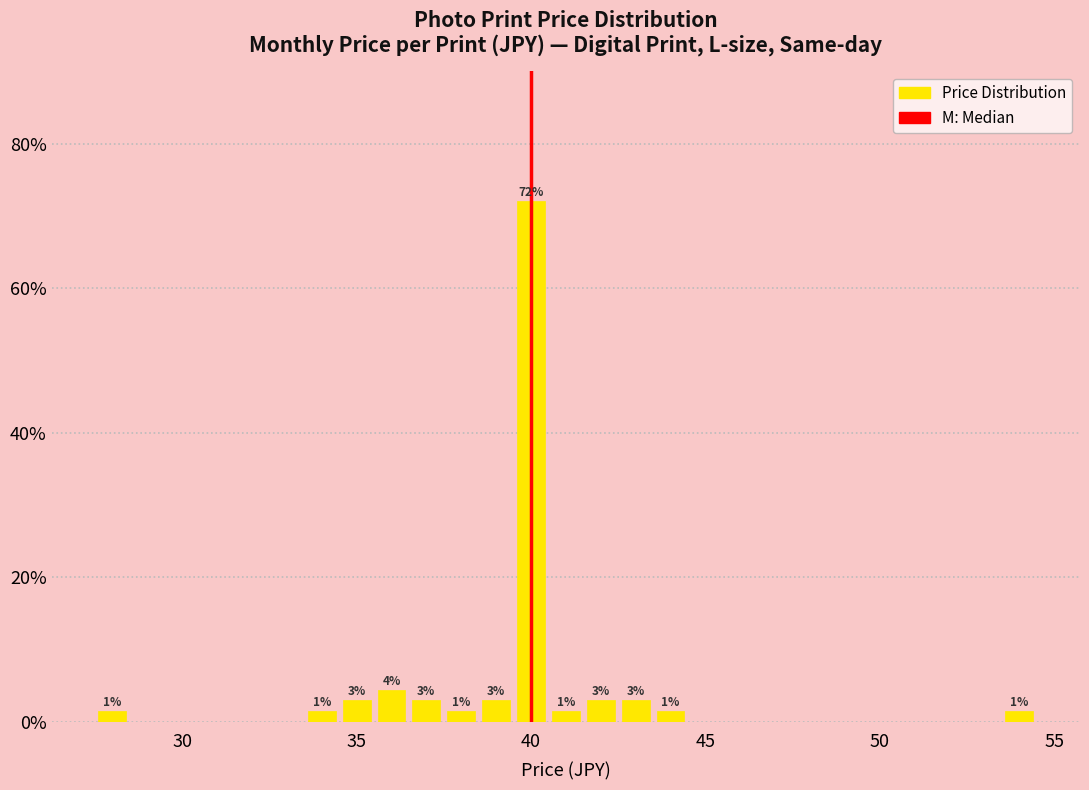

Around what value on the x-axis is the tallest bar? Give the approximate position of its centre, as read against the axis.

40.0